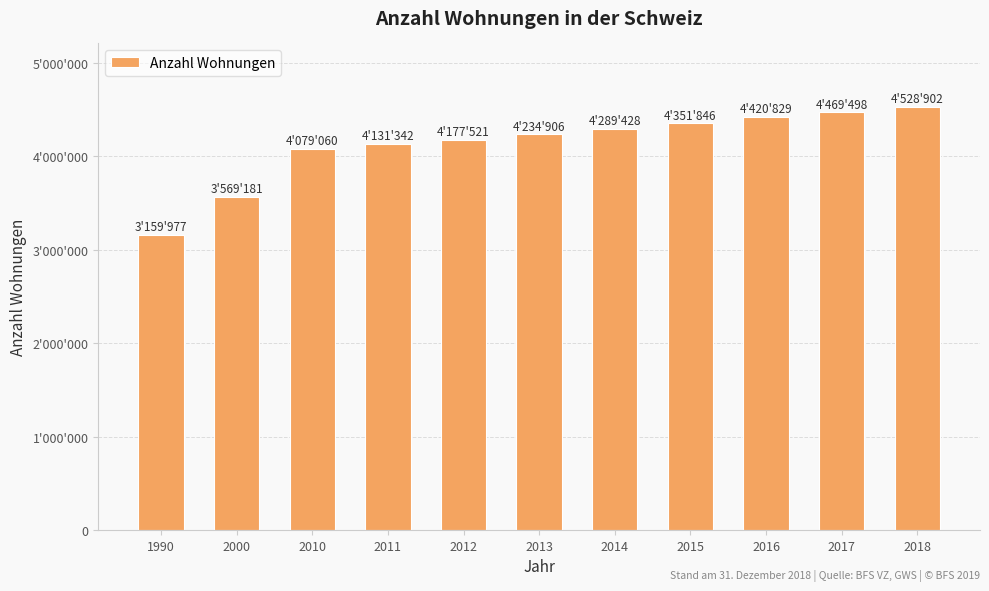

What is the change in value from 2011 to 2014?

+158086